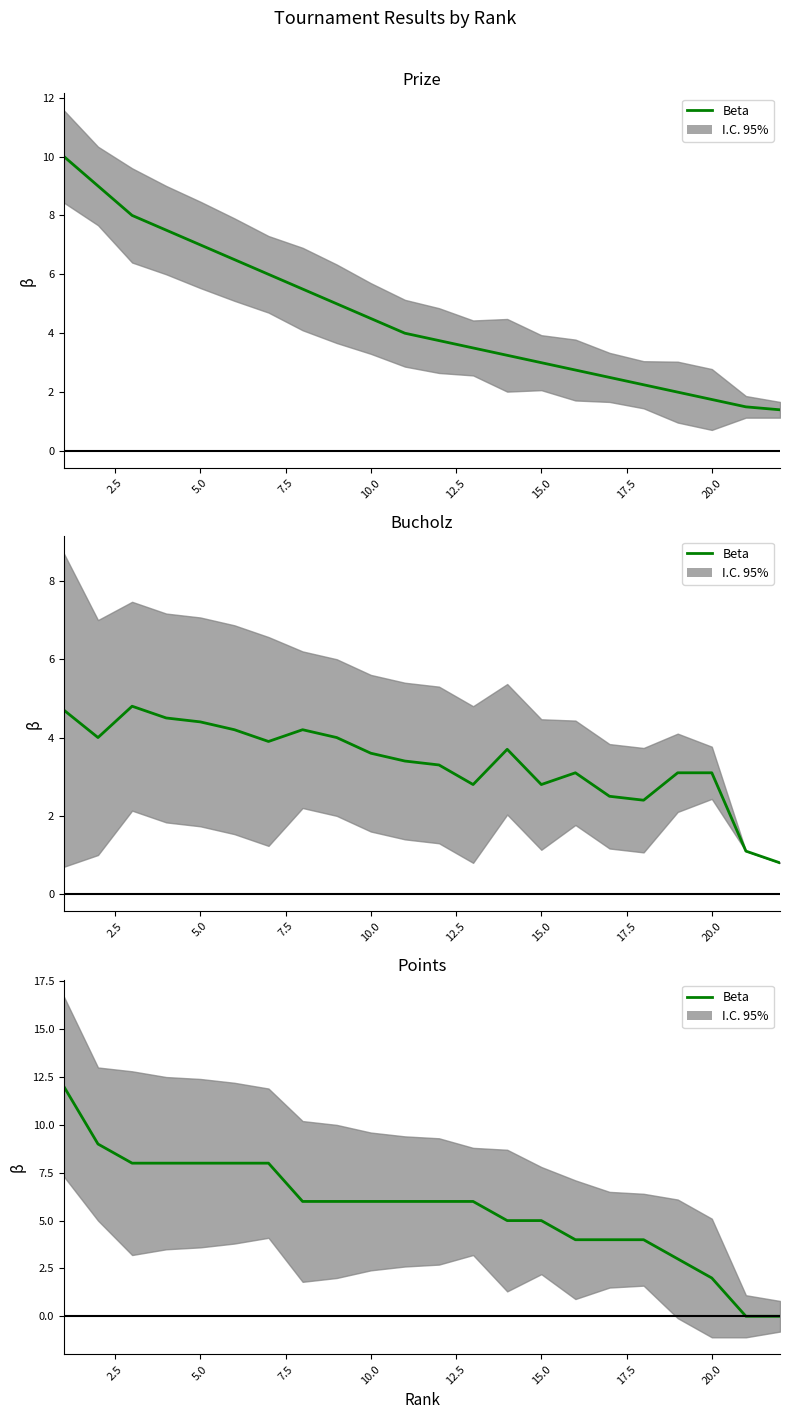

True or false: the data shows 8 at 5.0.

True